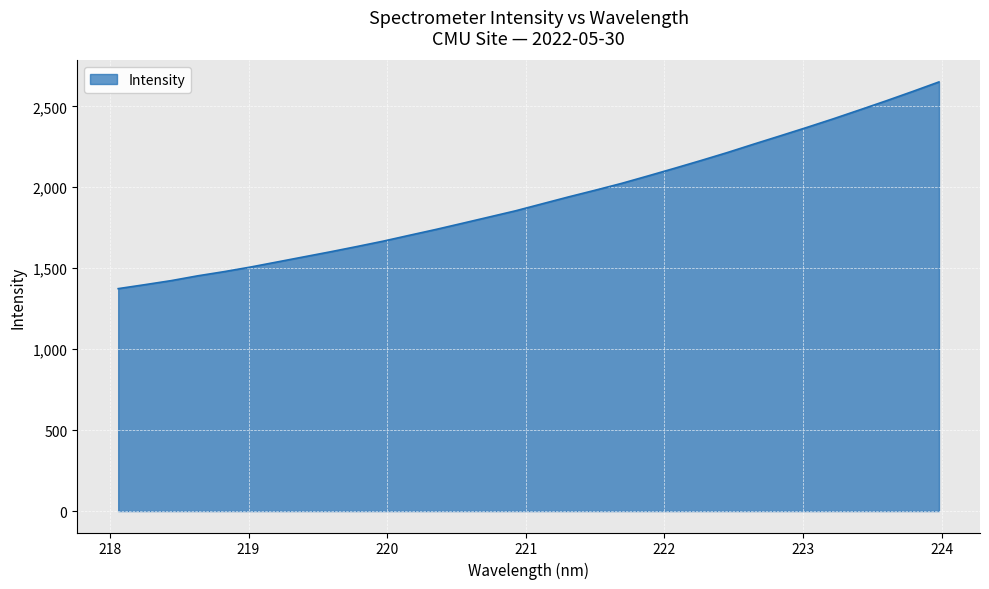

What is the minimum value shown in the chart?

1373.8